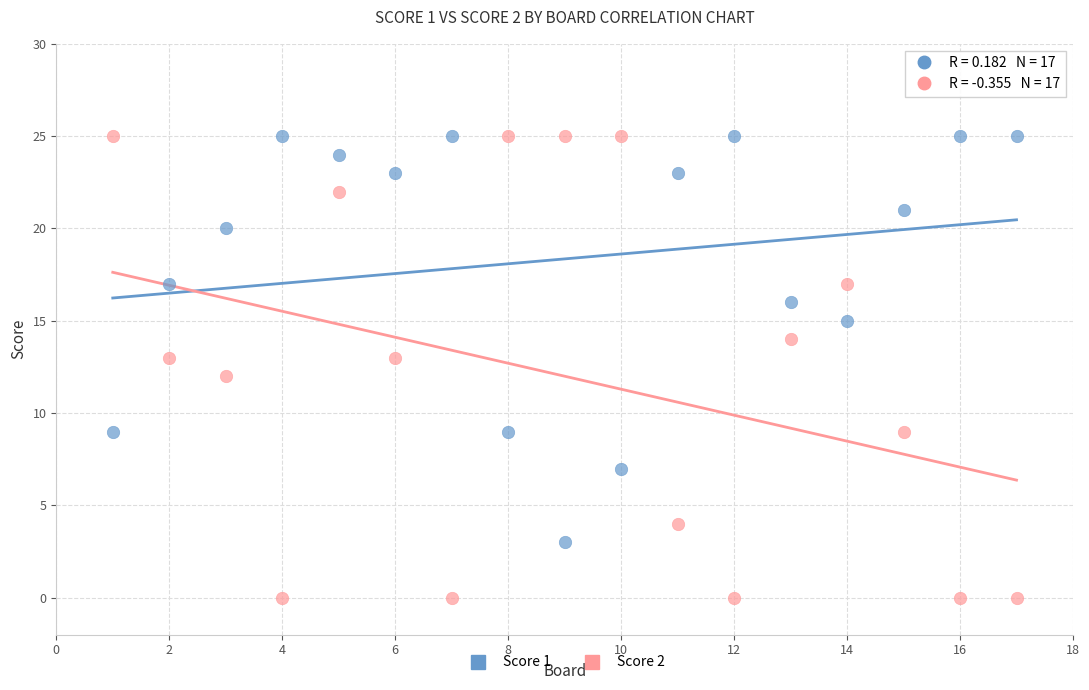

Which series contains the lowest Y value?

Score 2